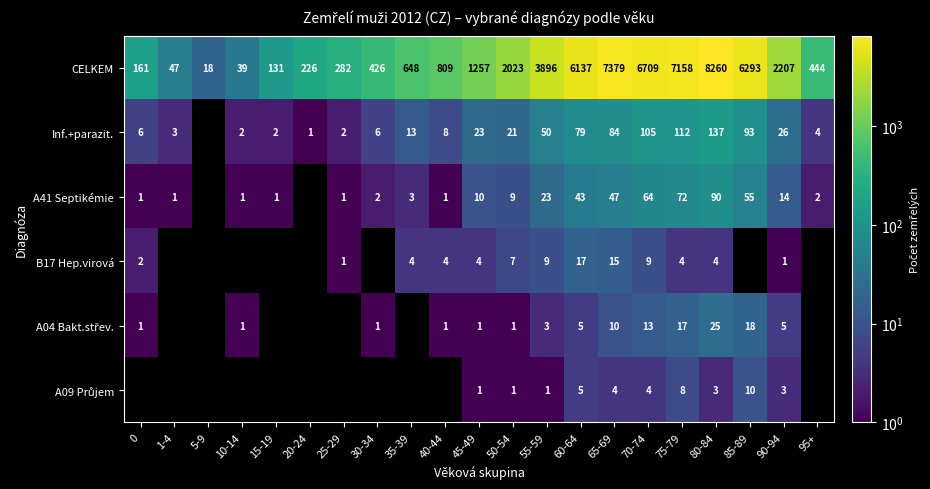

Where is CELKEM nearest to the value 4139?

55-59